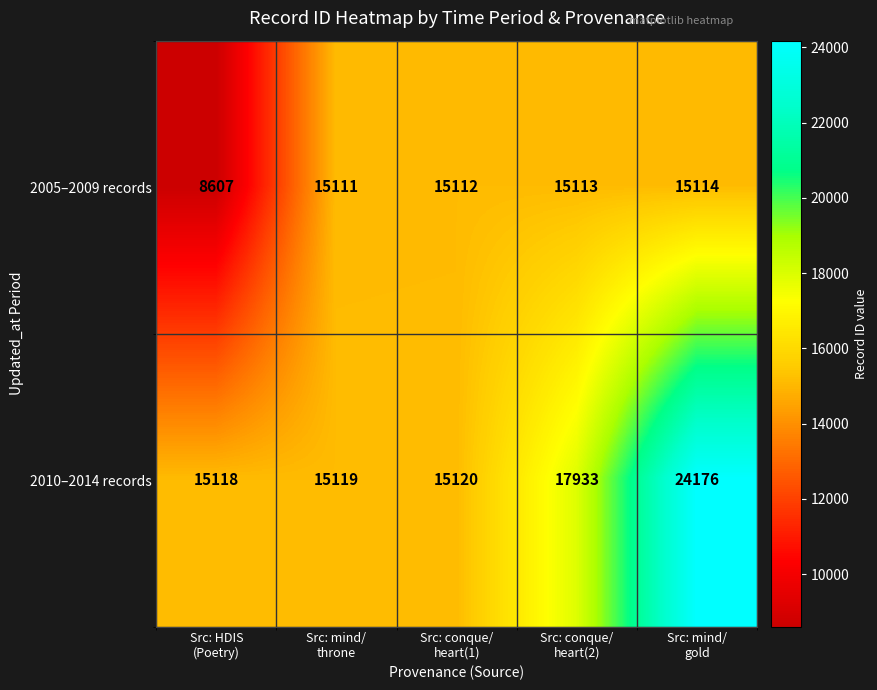

At how many categories does at least one series exceed 18536?

1